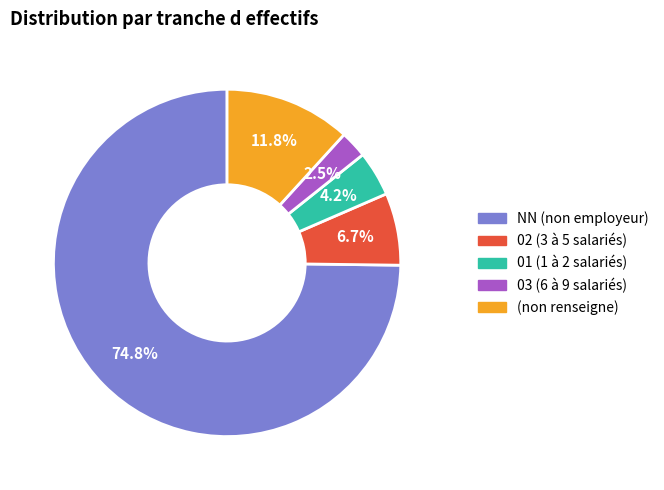

How many slices are in this pie chart?

5